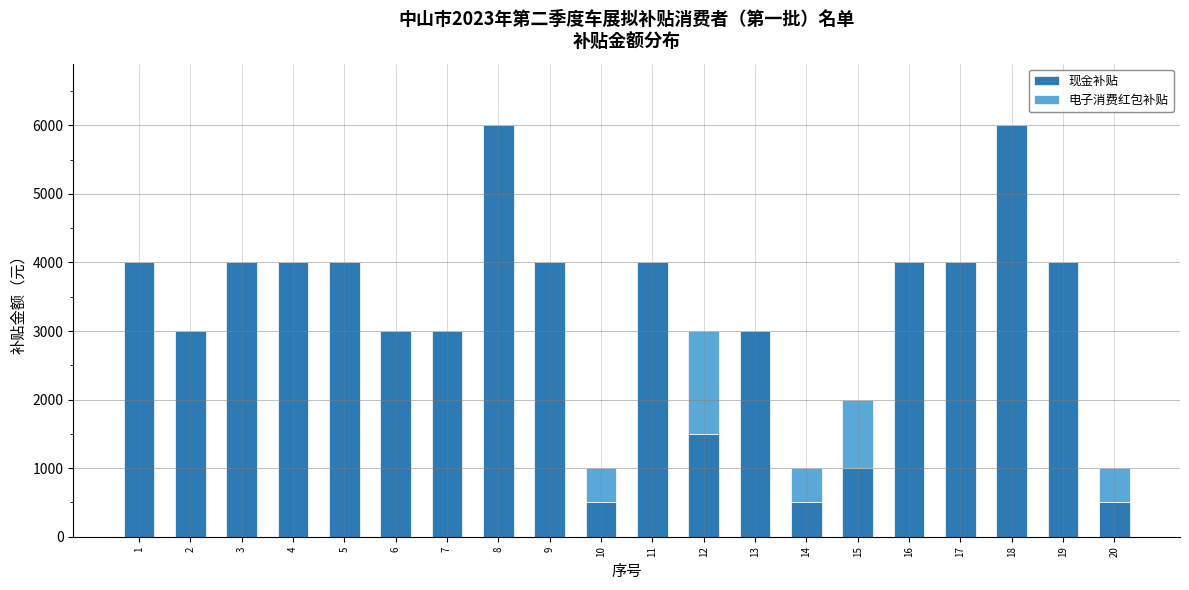

Are the bars horizontal?

No